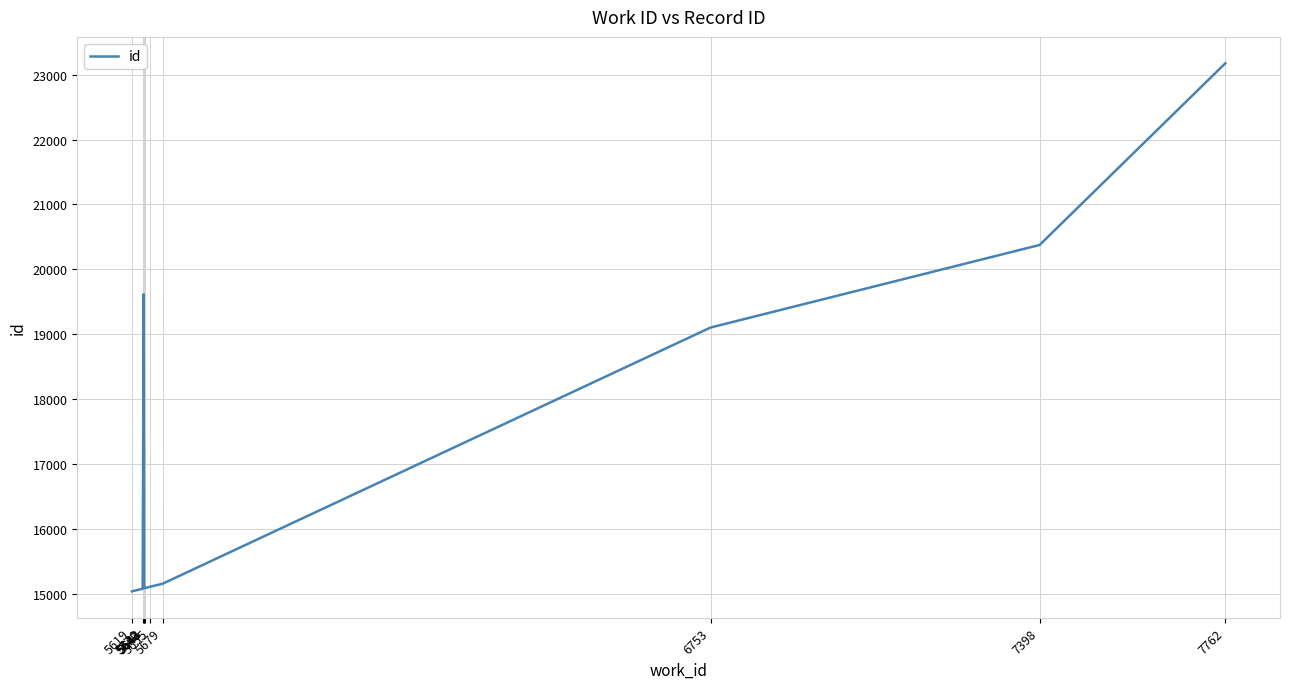

What is the ratio of the value at 5642 to the value at 5644?

1.3